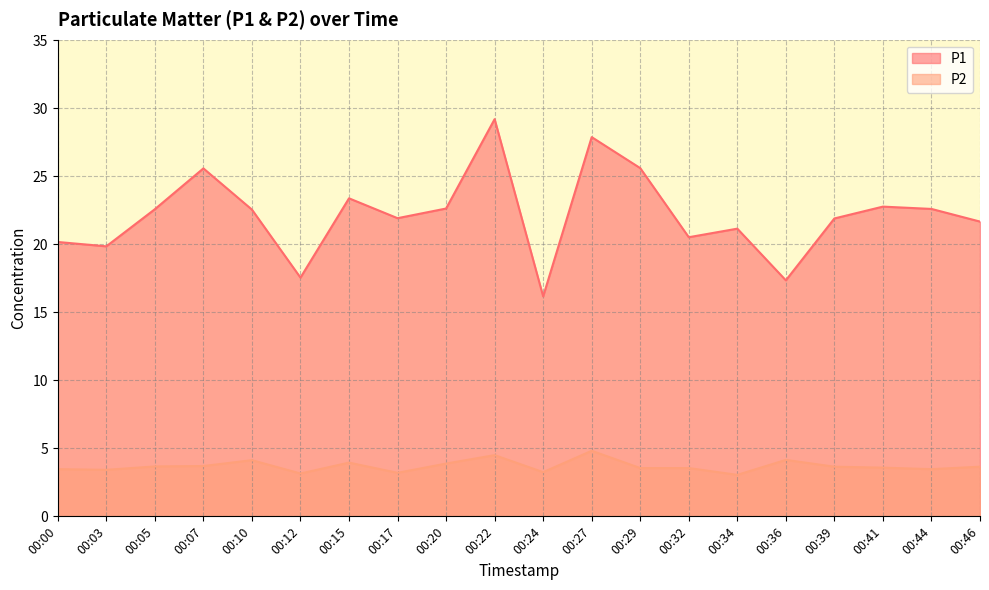

Reading left to right, list all the values displayed in this chart.

P1: 00:00=20.2	00:03=19.9	00:05=22.6	00:07=25.6	00:10=22.6	00:12=17.6	00:15=23.4	00:17=21.9	00:20=22.6	00:22=29.2	00:24=16.2	00:27=27.9	00:29=25.6	00:32=20.5	00:34=21.1	00:36=17.4	00:39=21.9	00:41=22.8	00:44=22.6	00:46=21.7
P2: 00:00=3.5	00:03=3.4	00:05=3.7	00:07=3.7	00:10=4.1	00:12=3.1	00:15=4.0	00:17=3.2	00:20=3.9	00:22=4.5	00:24=3.2	00:27=4.8	00:29=3.5	00:32=3.5	00:34=3.0	00:36=4.2	00:39=3.6	00:41=3.6	00:44=3.5	00:46=3.6